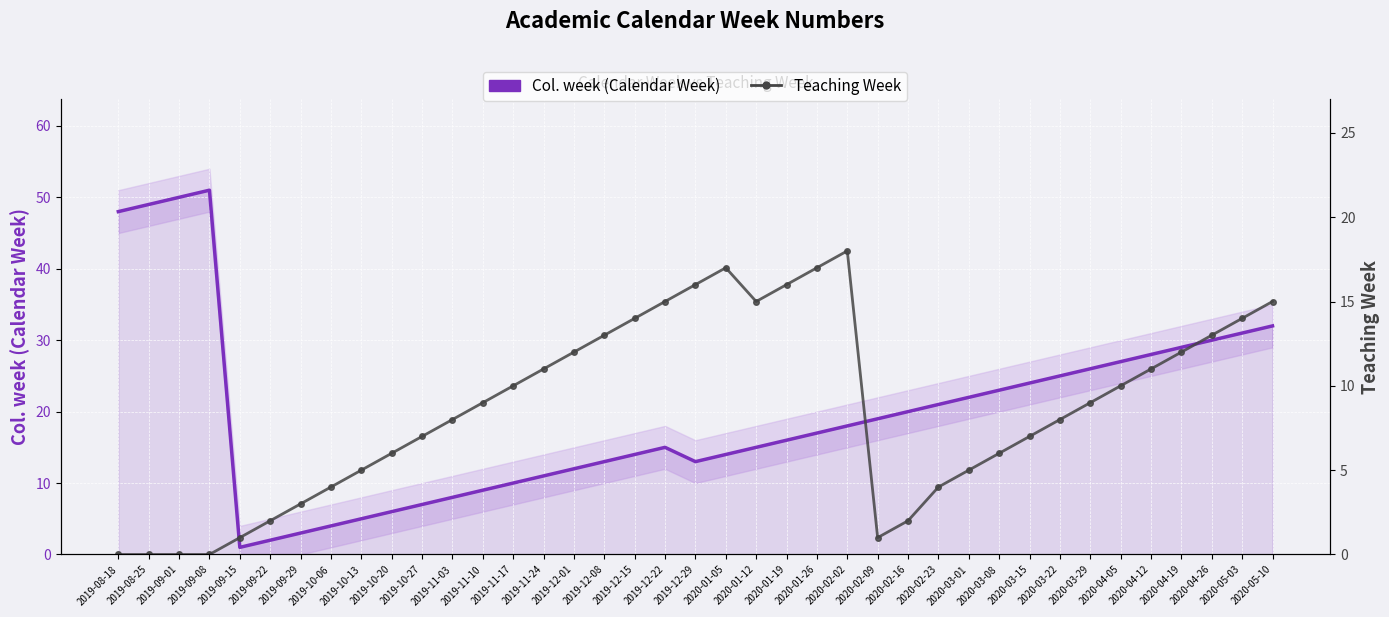

The value of Teaching Week at 2019-09-15 is 1. True or false?

False